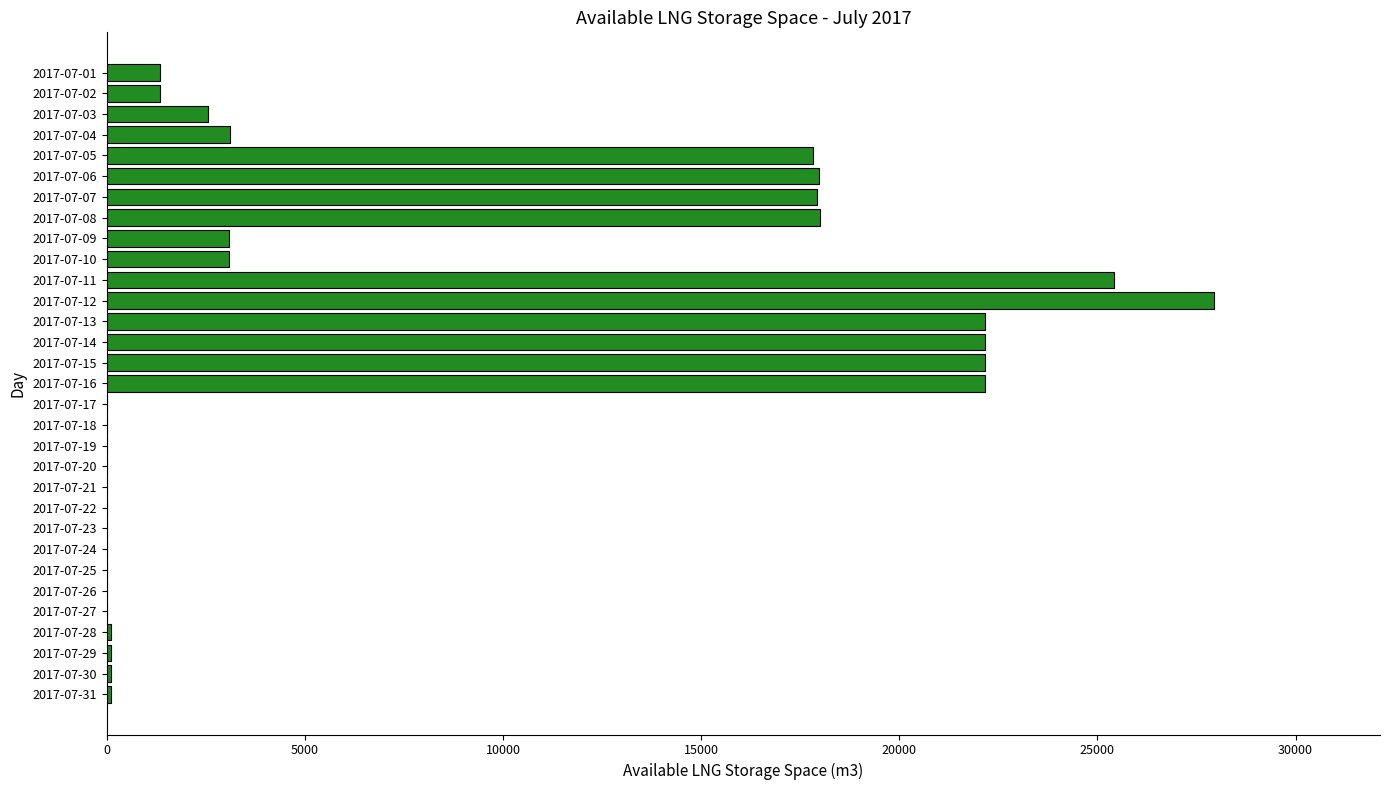

Is it true that the value at 2017-07-12 is 27940?

True